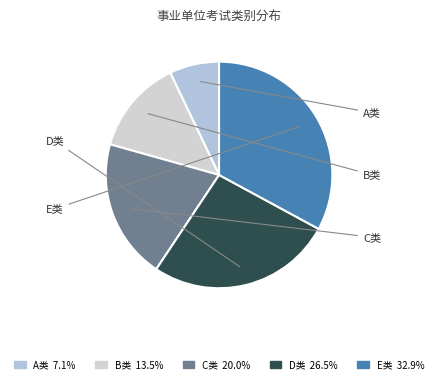

Which category has the smallest portion of the pie?

综合管理类（A类）